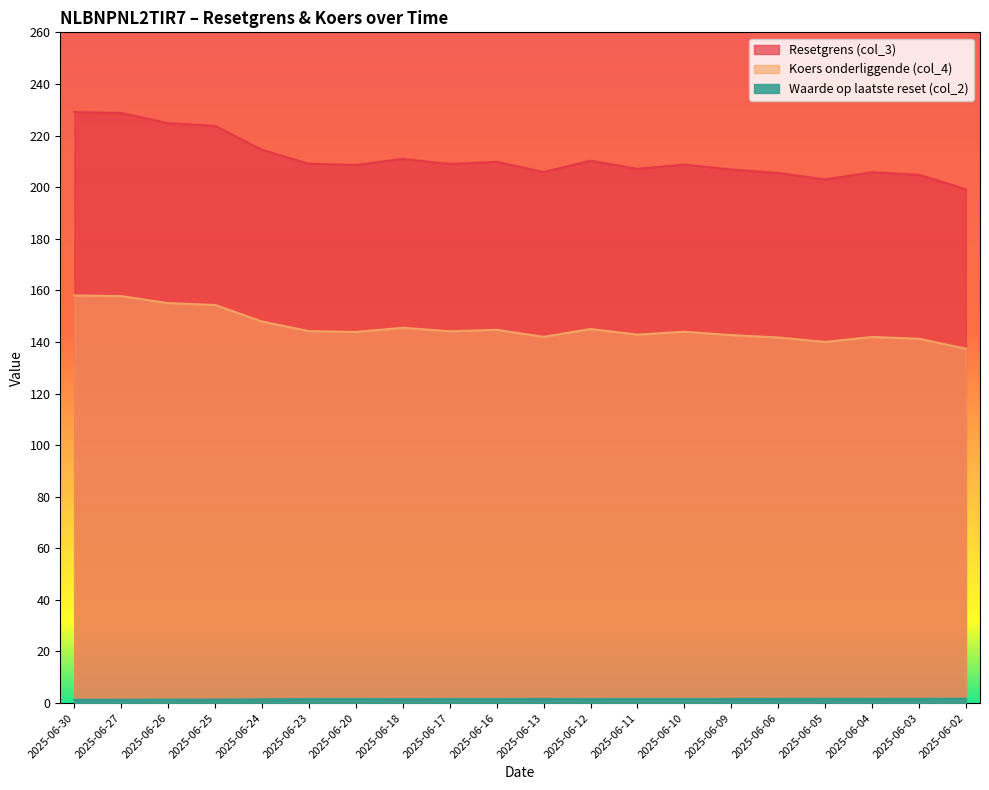

How many values in the Koers onderliggende (col_4) series are below 144?

10